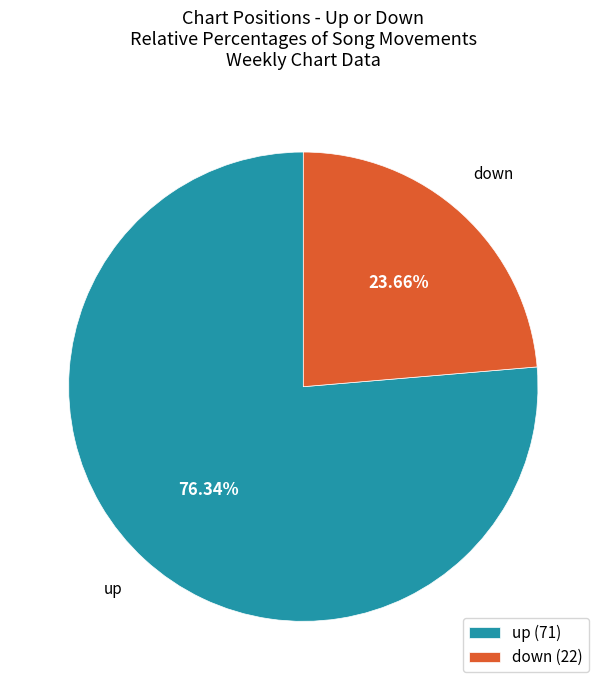

Which category accounts for the majority?

up